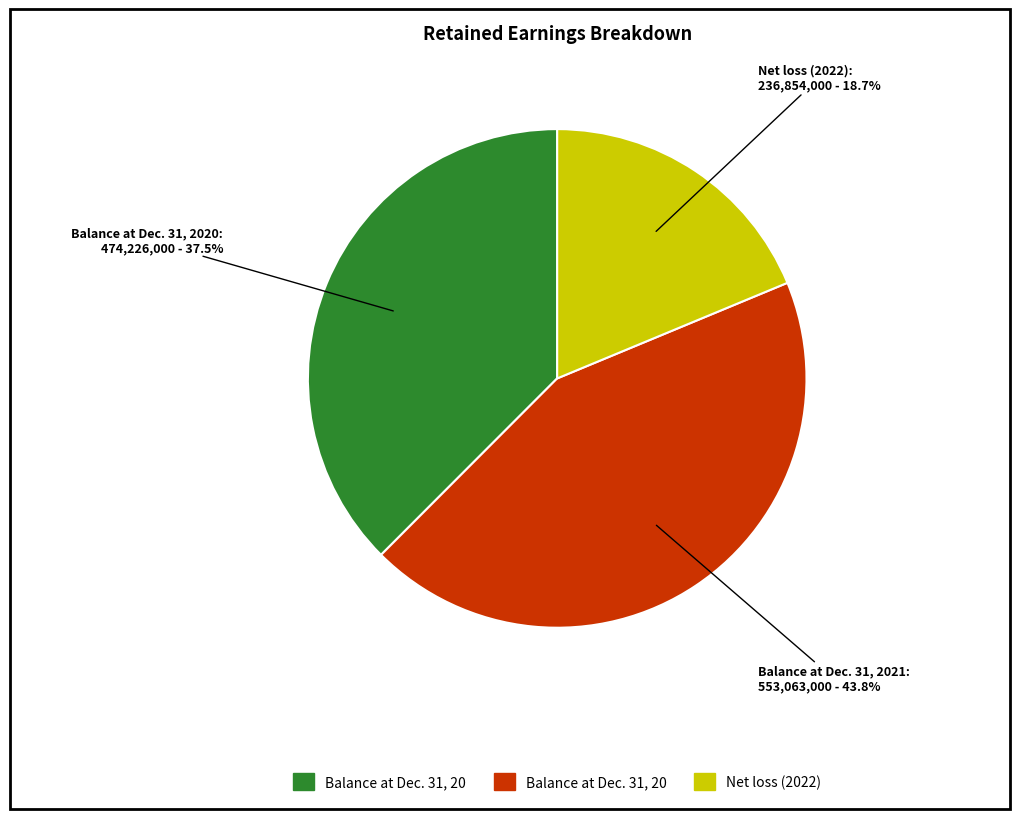

Does any single category account for the majority?

No